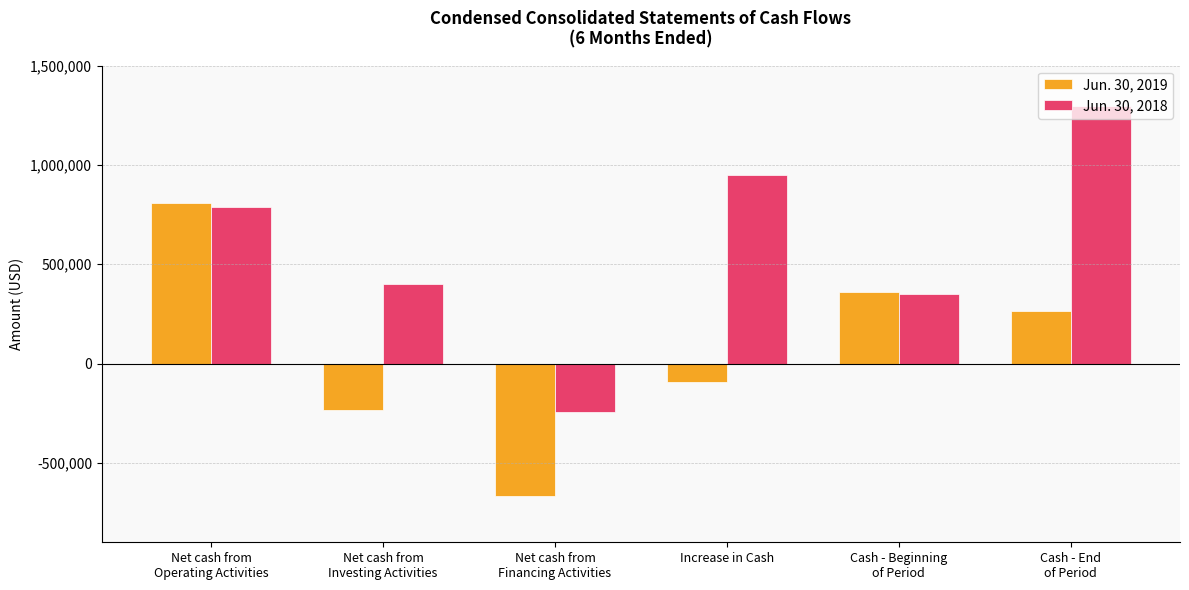

Reading left to right, list all the values displayed in this chart.

Jun. 30, 2019: Net cash from
Operating Activities=807417	Net cash from
Investing Activities=-234360	Net cash from
Financing Activities=-668076	Increase in Cash=-95019	Cash - Beginning
of Period=360283	Cash - End
of Period=265264
Jun. 30, 2018: Net cash from
Operating Activities=789409	Net cash from
Investing Activities=402464	Net cash from
Financing Activities=-243399	Increase in Cash=948474	Cash - Beginning
of Period=348398	Cash - End
of Period=1296872